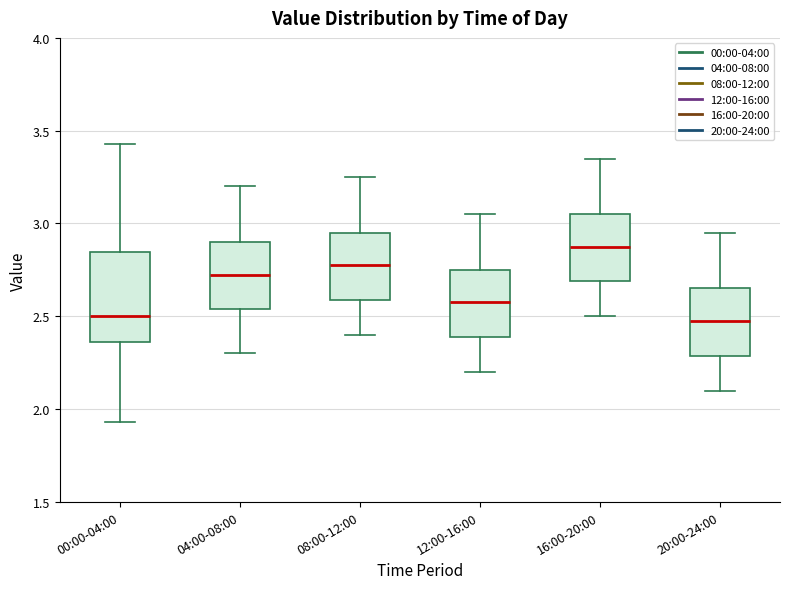

Reading left to right, read every box against the y-axis: the position of its median line, the range the box covers, and the ends of its whiskers. The values are not printed on the chart, so give them approximately, as read against the axis.

00:00-04:00: median 2.50, box 2.35 to 2.85, whiskers 1.95 to 3.45
04:00-08:00: median 2.75, box 2.55 to 2.90, whiskers 2.30 to 3.20
08:00-12:00: median 2.80, box 2.60 to 2.95, whiskers 2.40 to 3.25
12:00-16:00: median 2.60, box 2.40 to 2.75, whiskers 2.20 to 3.05
16:00-20:00: median 2.90, box 2.70 to 3.05, whiskers 2.50 to 3.35
20:00-24:00: median 2.50, box 2.30 to 2.65, whiskers 2.10 to 2.95